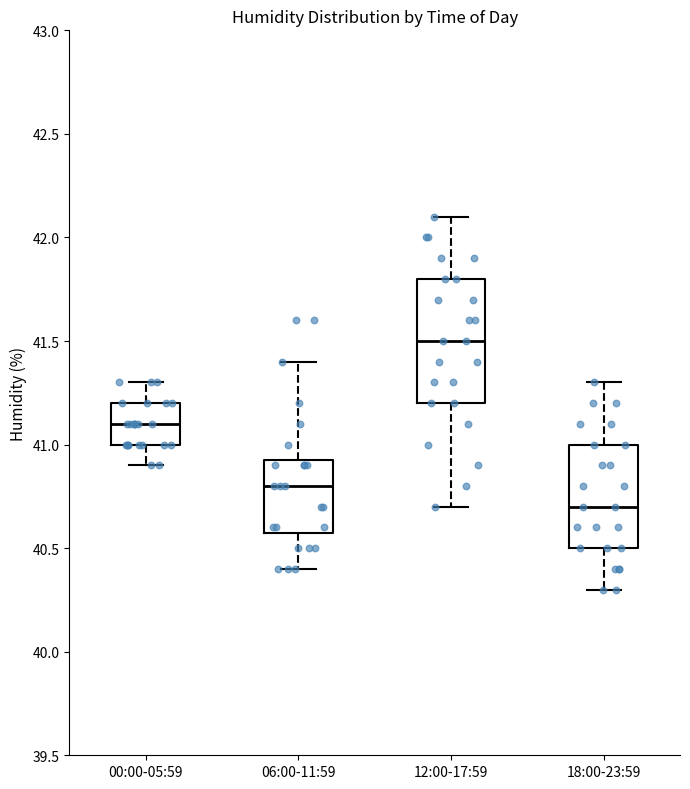

Reading left to right, read every box against the y-axis: the position of its median line, the range the box covers, and the ends of its whiskers. The values are not printed on the chart, so give them approximately, as read against the axis.

00:00-05:59: median 41.10, box 41.00 to 41.20, whiskers 40.90 to 41.30
06:00-11:59: median 40.80, box 40.60 to 40.95, whiskers 40.40 to 41.40
12:00-17:59: median 41.50, box 41.20 to 41.80, whiskers 40.70 to 42.10
18:00-23:59: median 40.70, box 40.50 to 41.00, whiskers 40.30 to 41.30